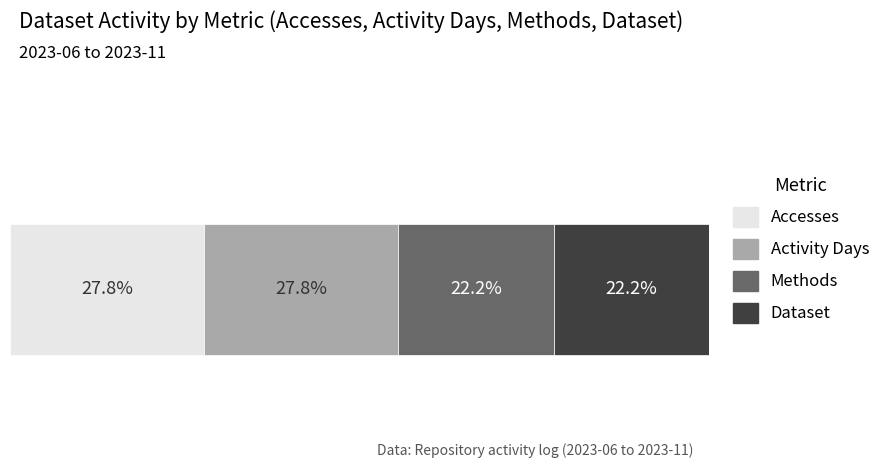

What are all the series names shown in the legend?

Accesses, Activity Days, Methods, Dataset